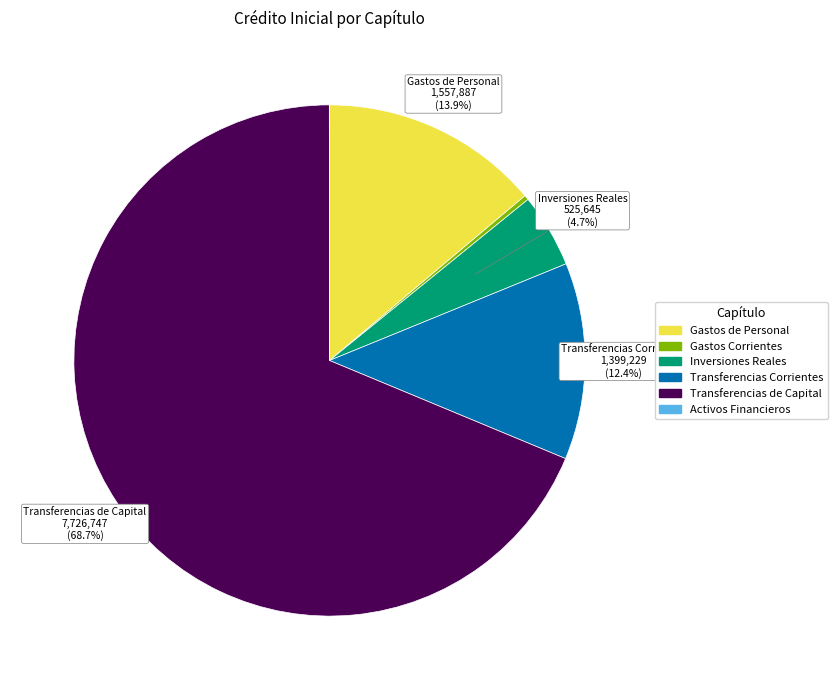

Does any single category account for the majority?

Yes